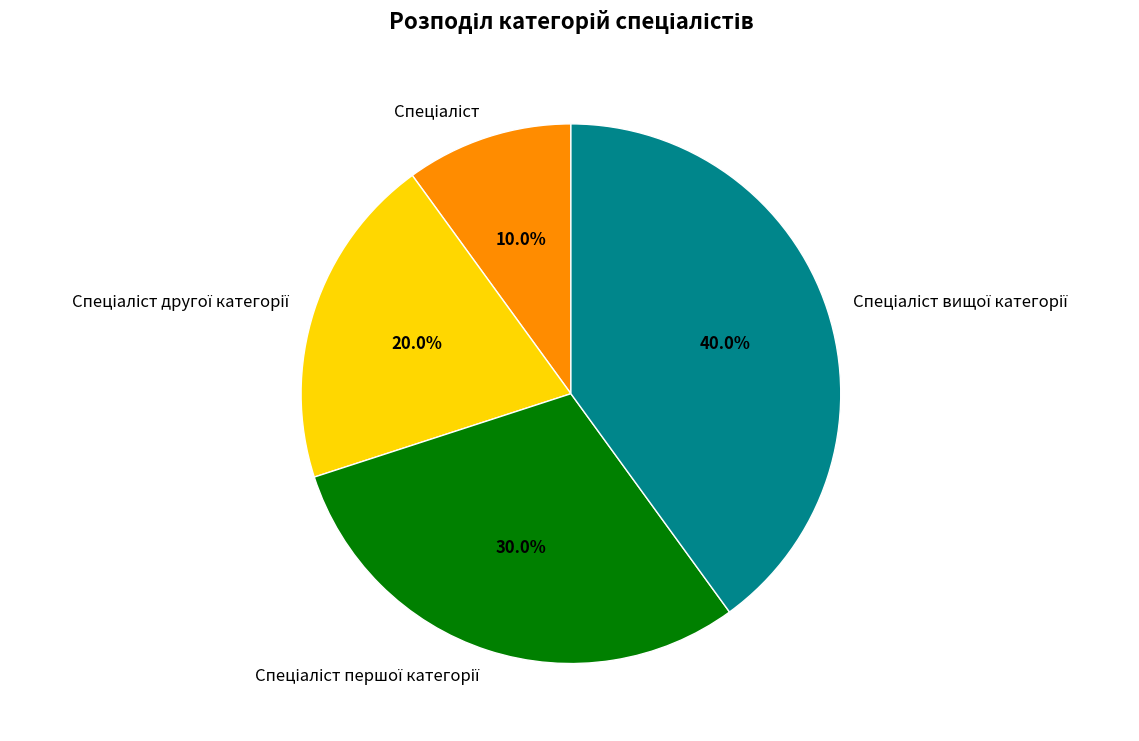

Is there any slice that represents more than half of the pie?

No